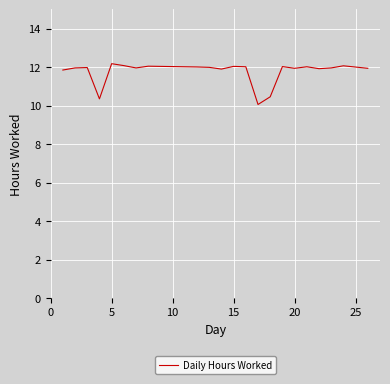

What is the minimum value shown in the chart?

10.1